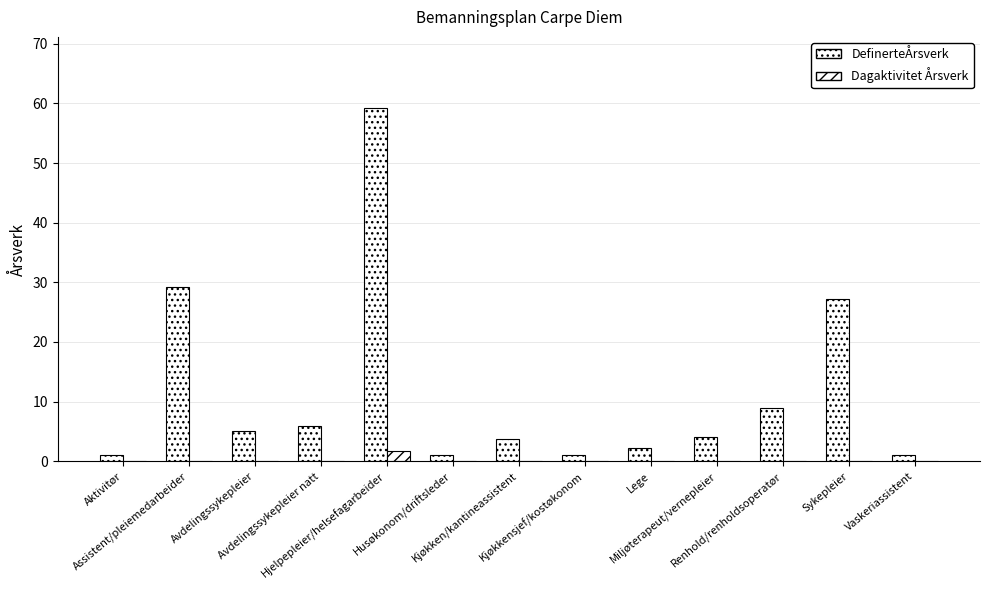

Reading left to right, list all the values displayed in this chart.

DefinerteÅrsverk: 1.0	29.3	5.0	5.9	59.3	1.0	3.7	1.0	2.2	4.0	9.0	27.1	1.0
Dagaktivitet Årsverk: 0.0	0.0	0.0	0.0	1.8	0.0	0.0	0.0	0.0	0.0	0.0	0.0	0.0